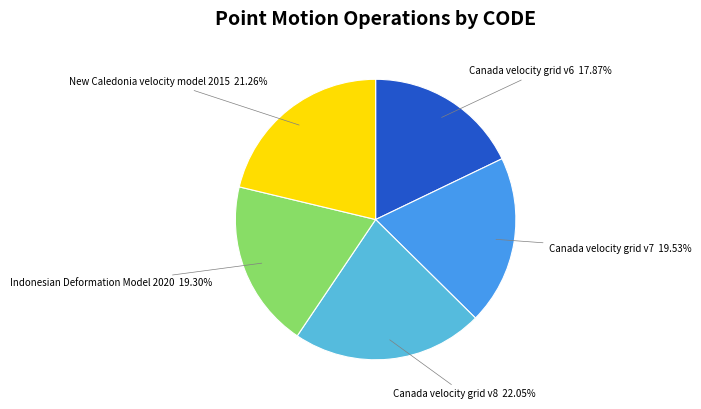

Is there a majority slice in this chart?

No